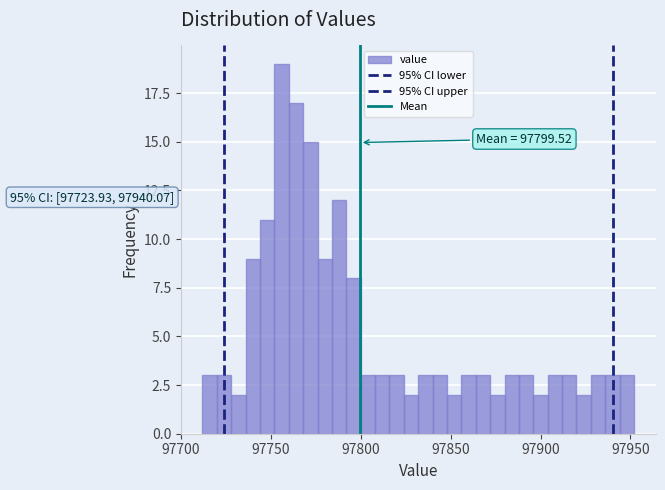

Read against the x-axis, roughly where is the centre of the tallest bar?

97755